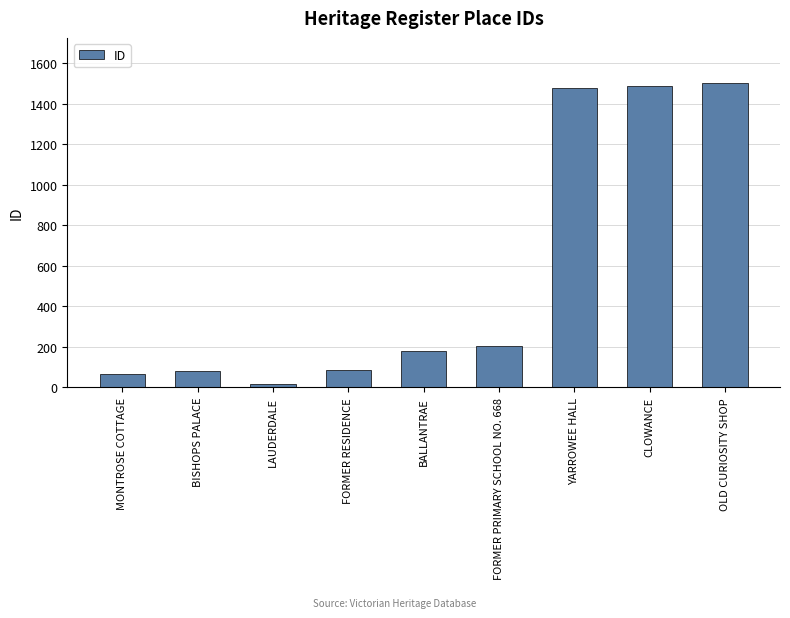

What is the label of the 4th bar from the left?

FORMER RESIDENCE